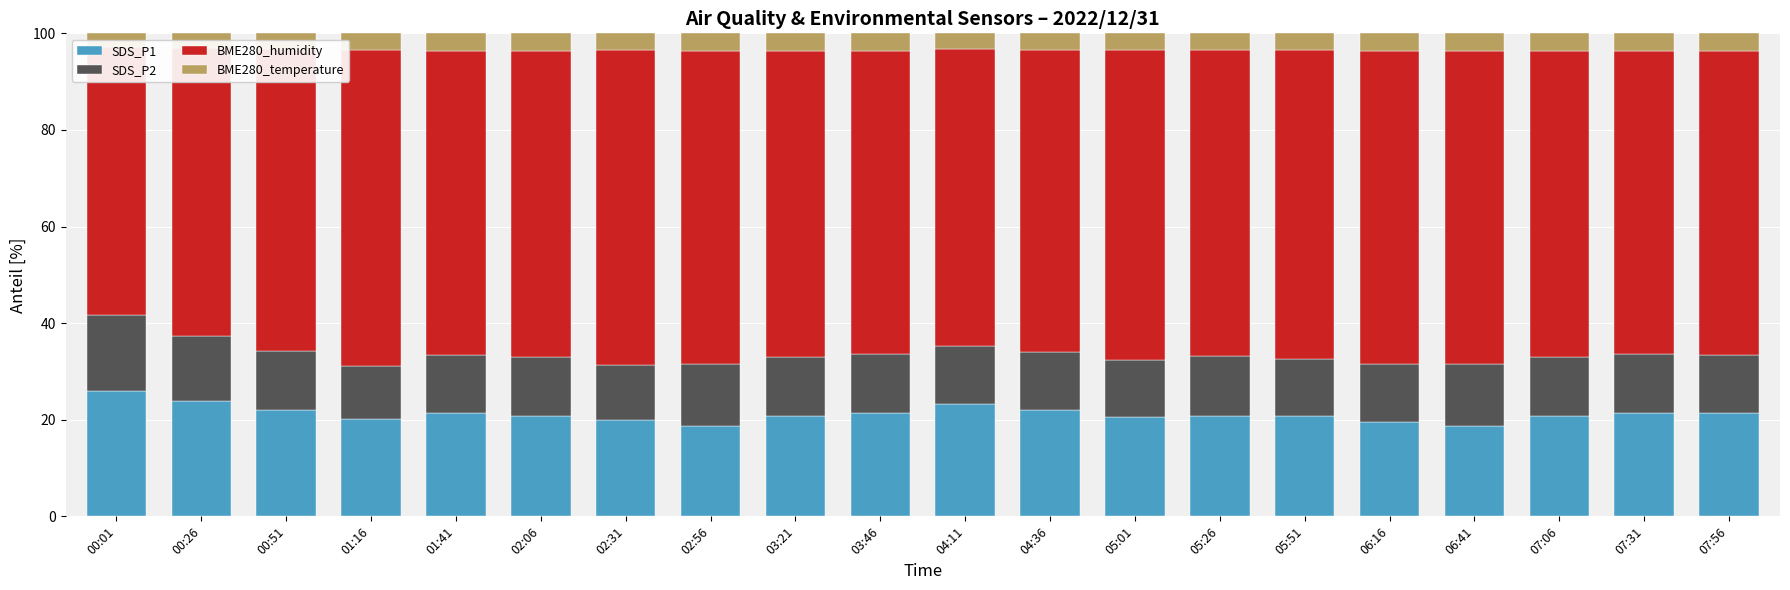

Reading left to right, what are all the values shown in this chart?

SDS_P1: 00:01=26.0	00:26=23.9	00:51=21.9	01:16=20.2	01:41=21.4	02:06=20.8	02:31=19.9	02:56=18.7	03:21=20.8	03:46=21.3	04:11=23.2	04:36=22.1	05:01=20.5	05:26=20.8	05:51=20.7	06:16=19.5	06:41=18.7	07:06=20.8	07:31=21.3	07:56=21.4
SDS_P2: 00:01=15.6	00:26=13.4	00:51=12.2	01:16=11.1	01:41=11.9	02:06=12.1	02:31=11.3	02:56=12.7	03:21=12.1	03:46=12.2	04:11=12.1	04:36=12.1	05:01=11.8	05:26=12.4	05:51=11.8	06:16=12.0	06:41=12.7	07:06=12.1	07:31=12.2	07:56=11.9
BME280_humidity: 00:01=55.5	00:26=59.7	00:51=62.5	01:16=65.2	01:41=63.0	02:06=63.5	02:31=65.3	02:56=64.9	03:21=63.5	03:46=62.9	04:11=61.4	04:36=62.5	05:01=64.2	05:26=63.3	05:51=63.9	06:16=64.9	06:41=64.9	07:06=63.5	07:31=62.9	07:56=63.0
BME280_temperature: 00:01=2.9	00:26=3.0	00:51=3.3	01:16=3.5	01:41=3.6	02:06=3.6	02:31=3.5	02:56=3.6	03:21=3.6	03:46=3.6	04:11=3.3	04:36=3.4	05:01=3.5	05:26=3.5	05:51=3.5	06:16=3.6	06:41=3.6	07:06=3.6	07:31=3.6	07:56=3.6